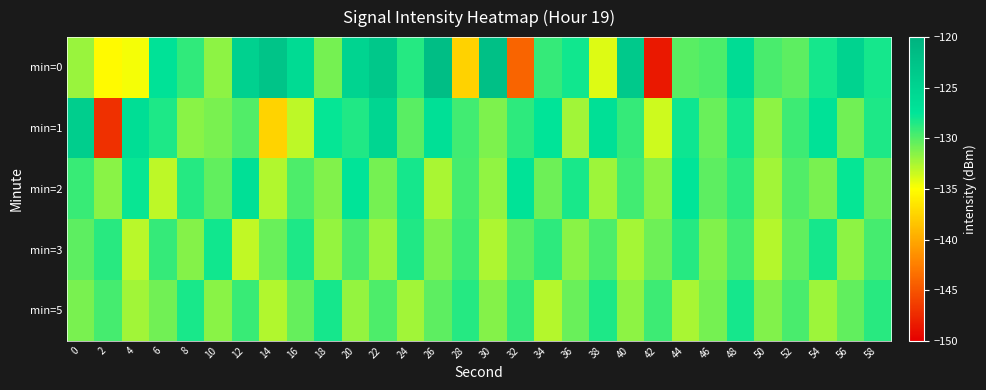

Reading right to left, list all the values displayed in this chart.

min=0: 58=-128.1	56=-124.9	54=-128.1	52=-130.3	50=-129.7	48=-126.2	46=-129.8	44=-130.1	42=-148.5	40=-123.4	38=-134.0	36=-128.1	34=-129.1	32=-144.1	30=-122.1	28=-137.6	26=-121.8	24=-128.6	22=-123.4	20=-124.9	18=-130.9	16=-126.0	14=-122.8	12=-124.6	10=-131.6	8=-128.9	6=-127.1	4=-134.7	2=-135.3	0=-132.0
min=1: 58=-128.4	56=-130.8	54=-127.1	52=-129.3	50=-131.7	48=-128.2	46=-130.6	44=-127.9	42=-133.5	40=-129.1	38=-126.8	36=-132.3	34=-127.5	32=-128.9	30=-131.2	28=-129.4	26=-126.7	24=-130.1	22=-125.3	20=-128.5	18=-127.6	16=-133.1	14=-137.6	12=-129.9	10=-131.0	8=-131.5	6=-128.3	4=-126.5	2=-147.1	0=-124.1
min=2: 58=-130.5	56=-127.7	54=-131.1	52=-129.9	50=-132.3	48=-128.8	46=-130.2	44=-127.6	42=-131.6	40=-129.4	38=-132.1	36=-128.3	34=-130.7	32=-127.2	30=-131.8	28=-129.6	26=-132.5	24=-128.1	22=-130.9	20=-127.4	18=-131.3	16=-129.8	14=-132.7	12=-126.9	10=-130.4	8=-128.6	6=-133.1	4=-127.8	2=-131.5	0=-129.2
min=3: 58=-129.6	56=-131.7	54=-128.2	52=-130.4	50=-132.8	48=-129.5	46=-131.3	44=-128.6	42=-130.7	40=-132.4	38=-129.8	36=-131.5	34=-128.9	32=-130.1	30=-132.6	28=-129.3	26=-131.2	24=-128.5	22=-132.0	20=-129.7	18=-131.9	16=-128.4	14=-130.6	12=-133.2	10=-128.0	8=-131.4	6=-129.1	4=-132.9	2=-128.7	0=-130.3
min=5: 58=-128.7	56=-130.4	54=-132.1	52=-129.7	50=-131.3	48=-128.2	46=-130.9	44=-132.5	42=-129.3	40=-131.7	38=-128.4	36=-130.6	34=-132.8	32=-129.1	30=-131.4	28=-128.6	26=-130.2	24=-132.3	22=-129.8	20=-131.9	18=-128.1	16=-130.5	14=-132.7	12=-129.2	10=-131.6	8=-128.3	6=-130.8	4=-132.2	2=-129.5	0=-131.1